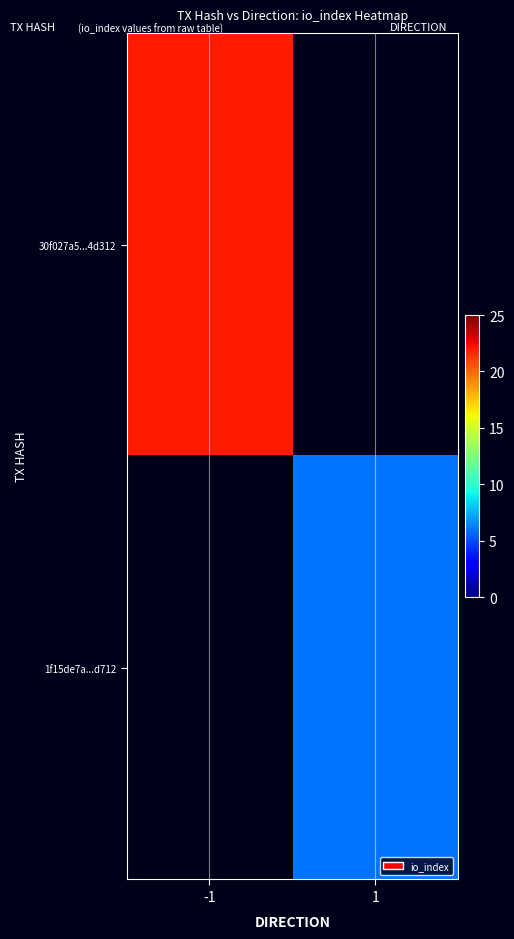

Count the number of data series in this chart.

2